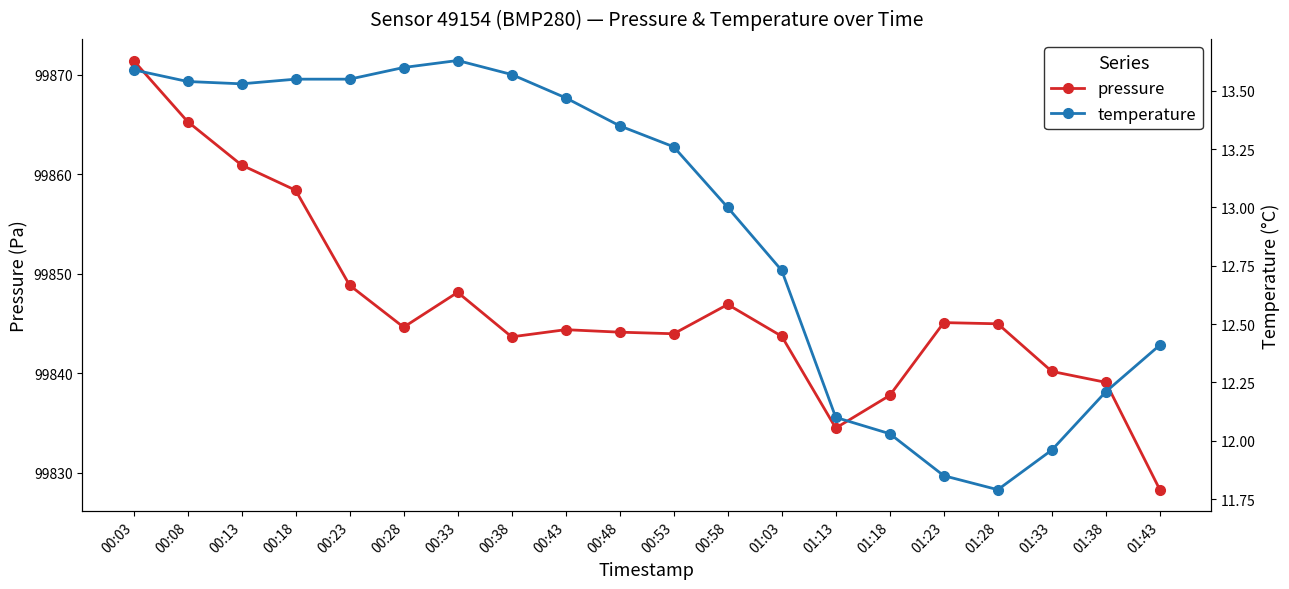

What is the sum of all pressure values?

1996934.3